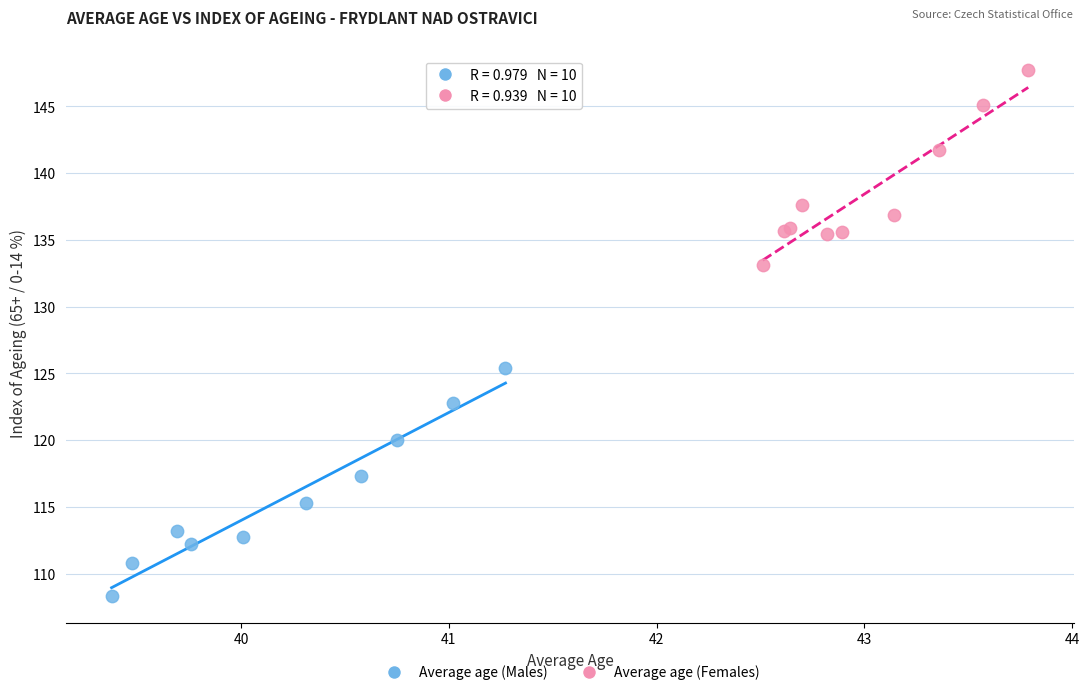

Which series contains the lowest Y value?

Average age (Males)